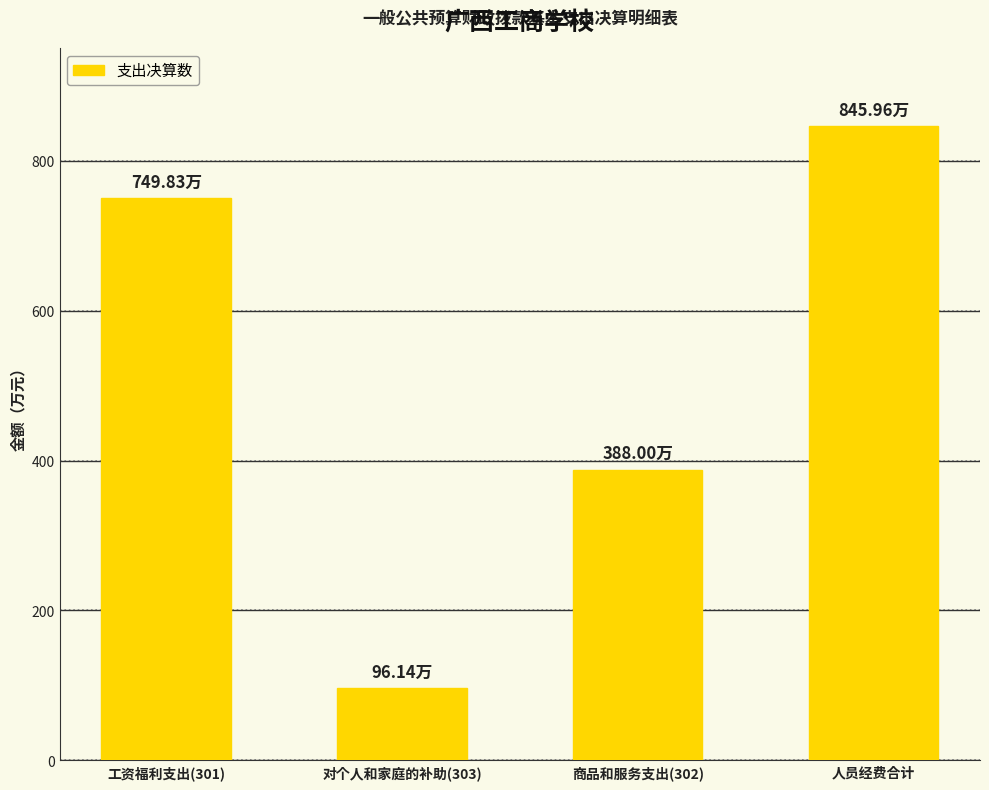

Reading left to right, extract all data points from this chart.

749.8	96.1	388.0	846.0